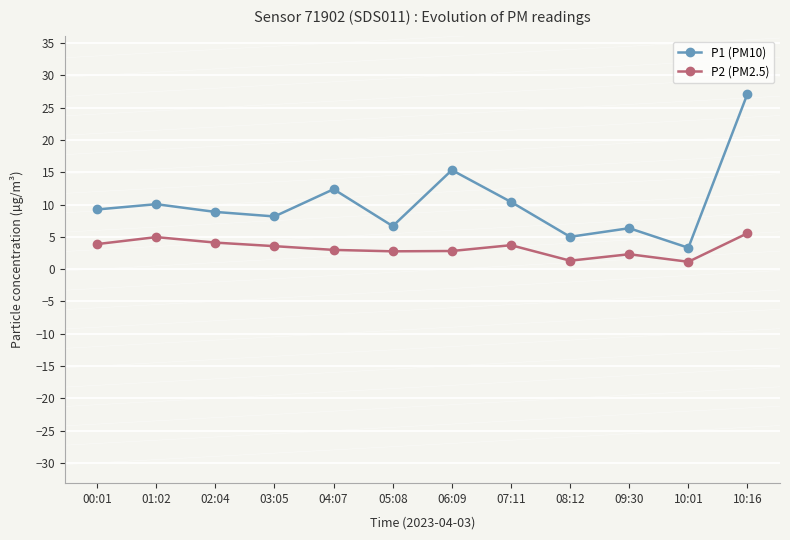

True or false: P2 (PM2.5) and P1 (PM10) intersect in this chart.

False